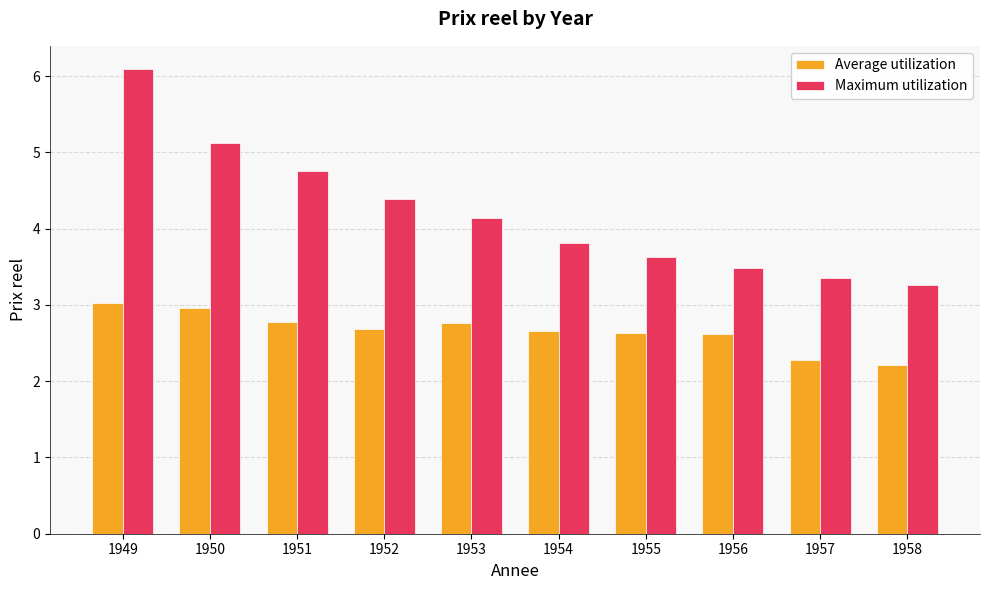

How many categories are shown in the chart?

10